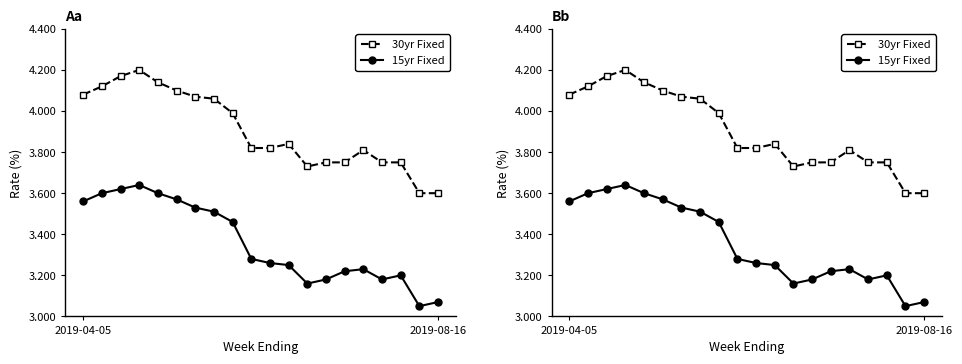

True or false: 30yr Fixed and 15yr Fixed intersect in this chart.

False